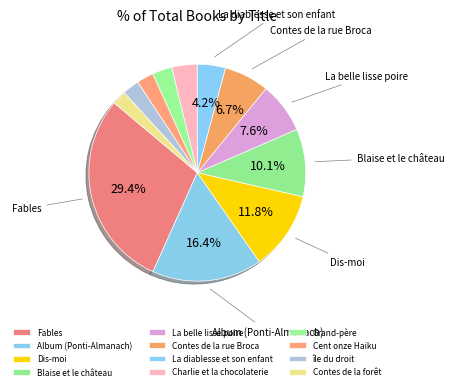

The île du droit slice represents 3% of the pie. True or false?

True